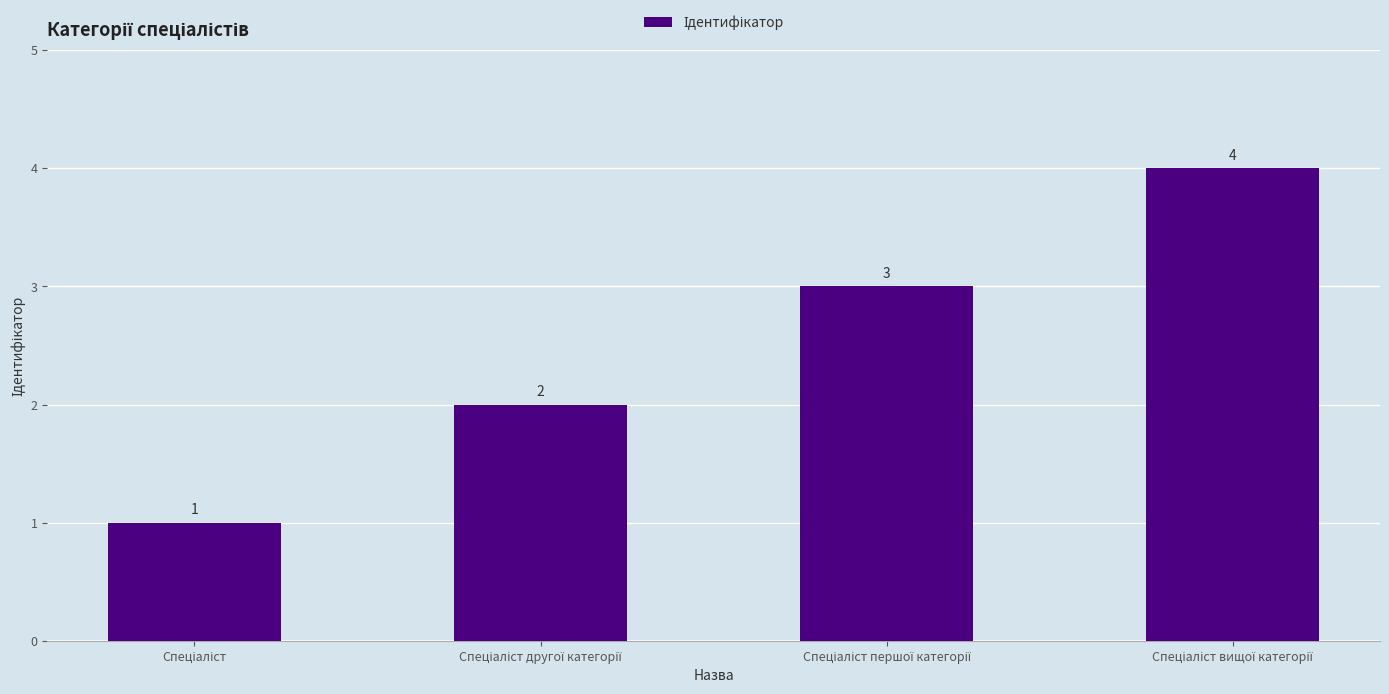

How many values are between 2 and 4?

3